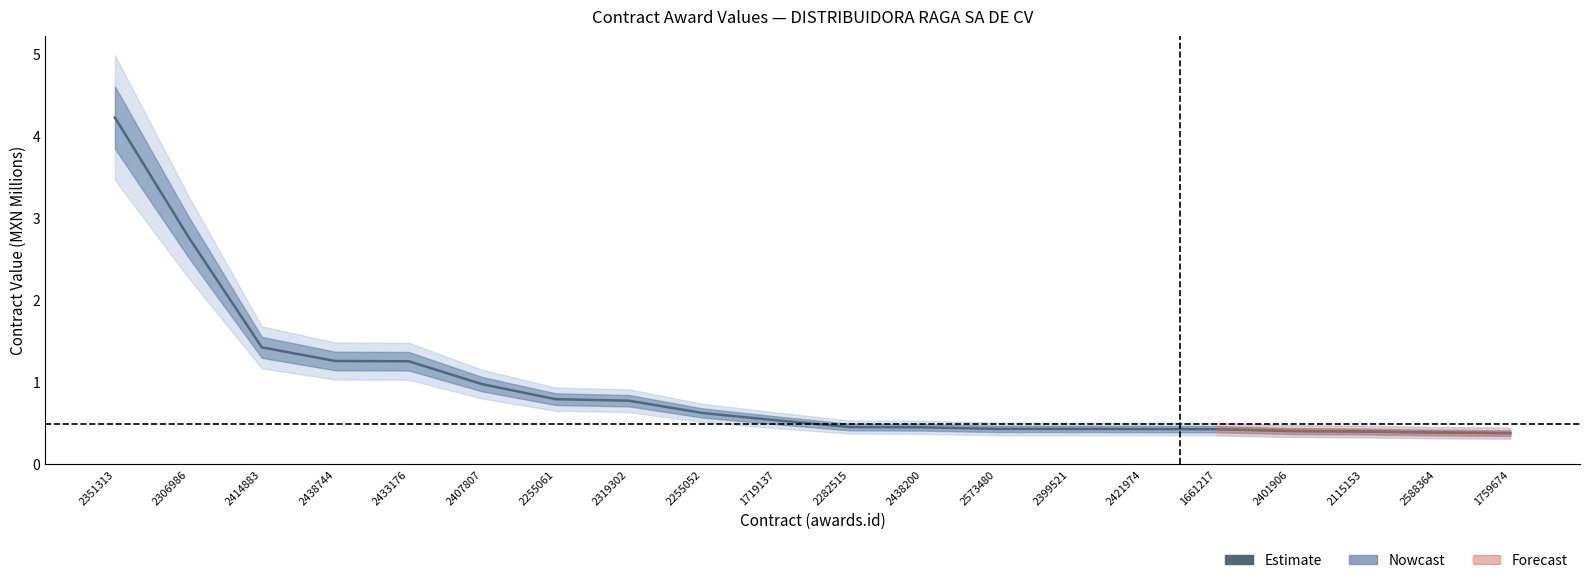

What is the value of the 4th point from the left?

1.3